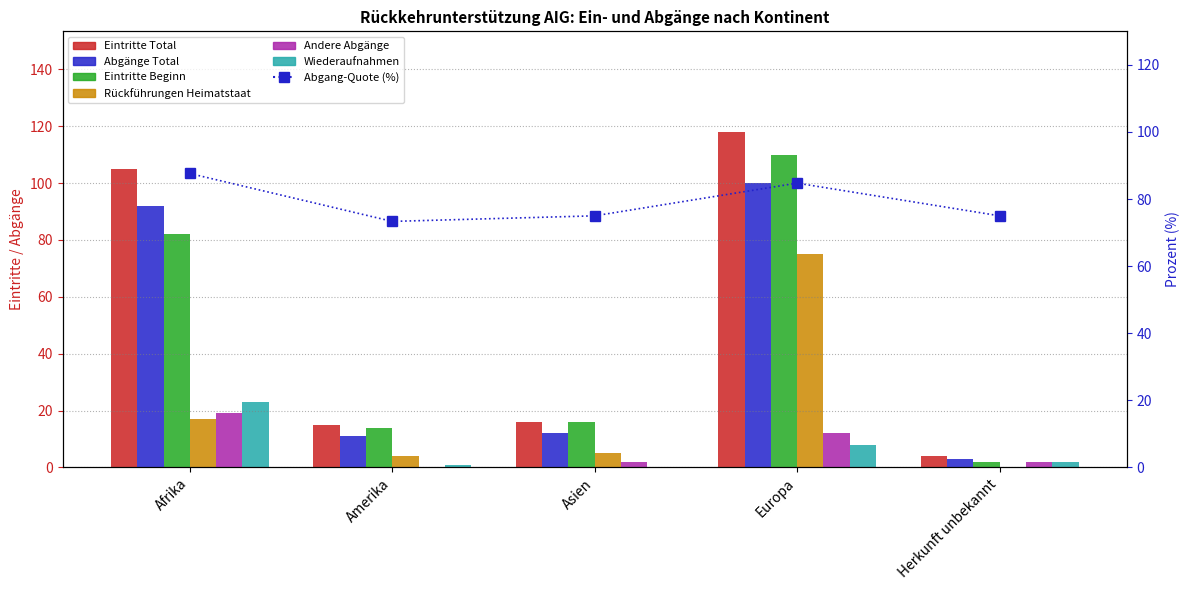

What is the average value of the Abgänge Total series?

44